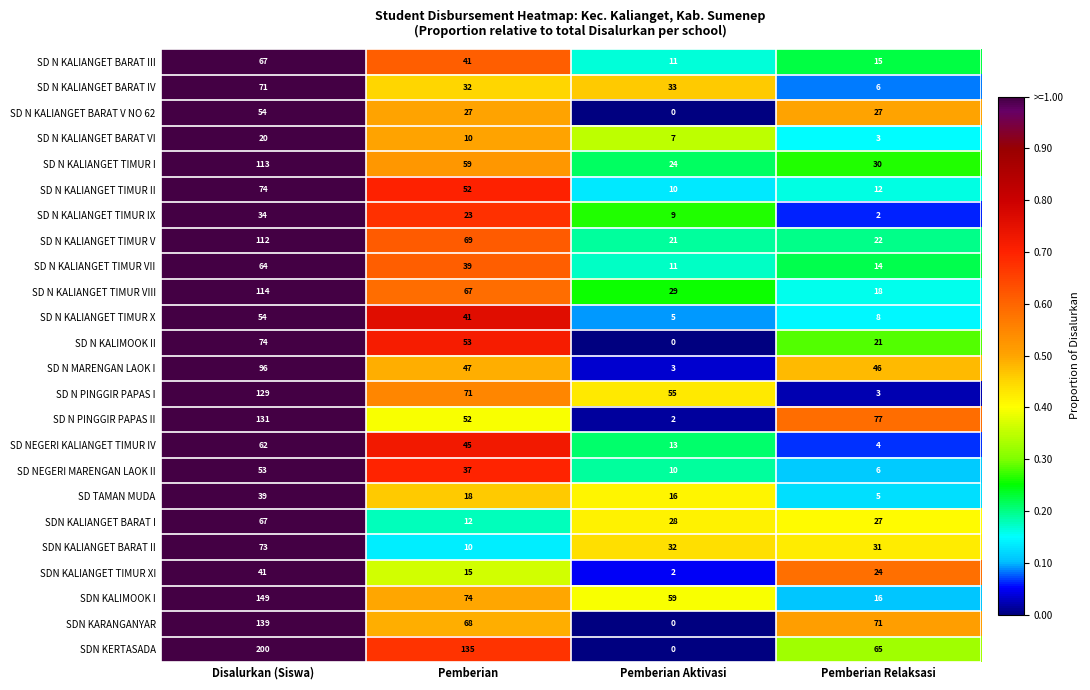

The value of SD N KALIANGET TIMUR X at Pemberian Aktivasi is 5. True or false?

True